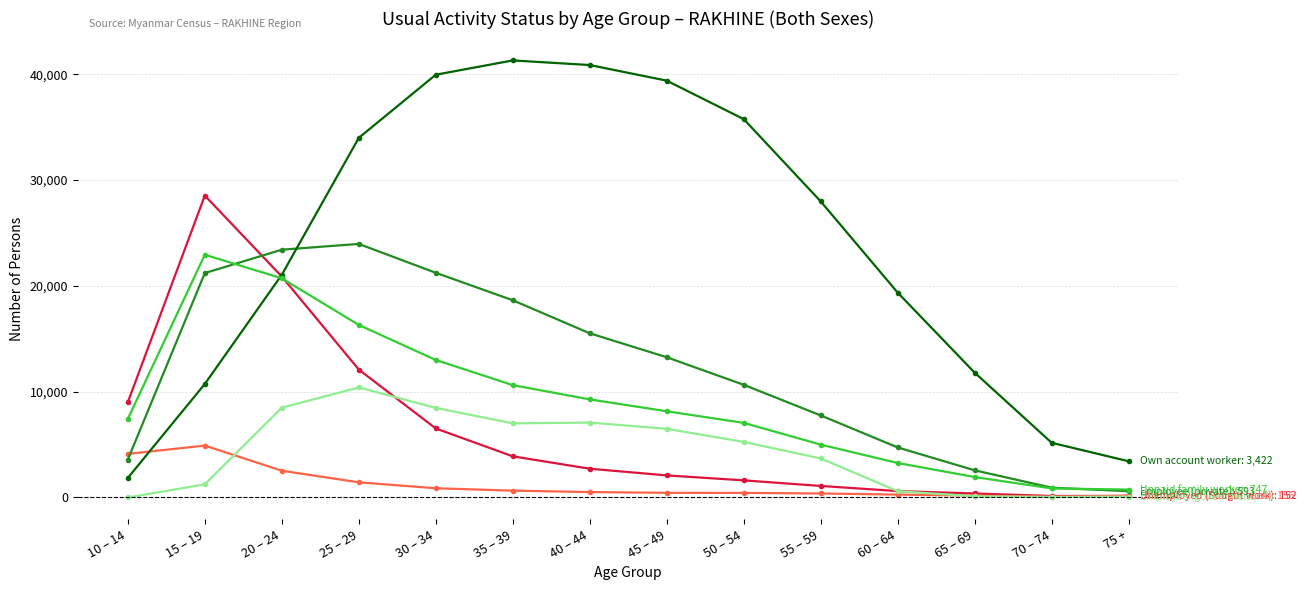

What is the label of the 12th point from the right?

20 – 24